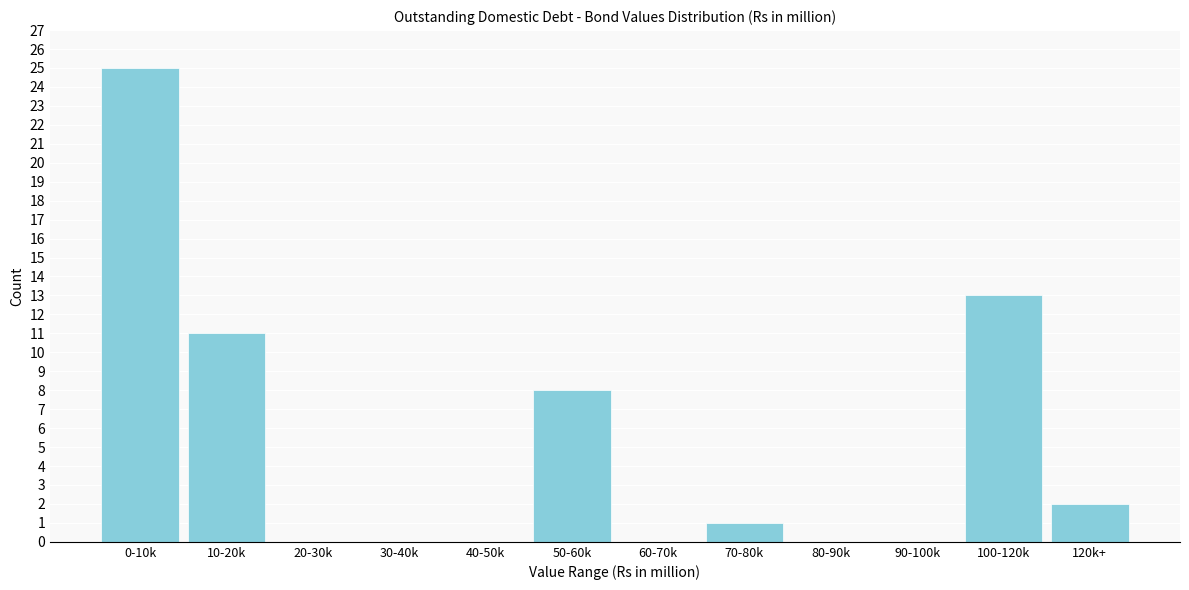

Reading left to right, transcribe all the data shown in this chart.

0-10k=25	10-20k=11	20-30k=0	30-40k=0	40-50k=0	50-60k=8	60-70k=0	70-80k=1	80-90k=0	90-100k=0	100-120k=13	120k+=2